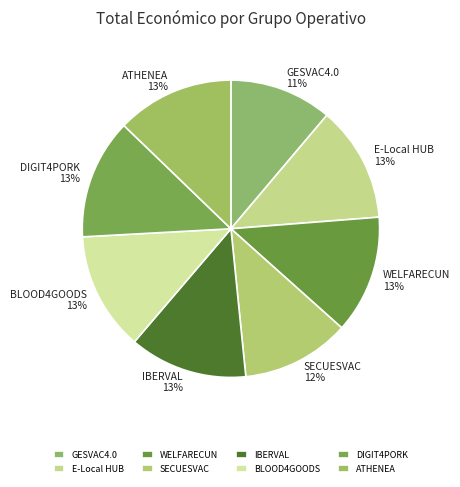

To the nearest percent, what is the combined percentage of ATHENEA and DIGIT4PORK?

26%